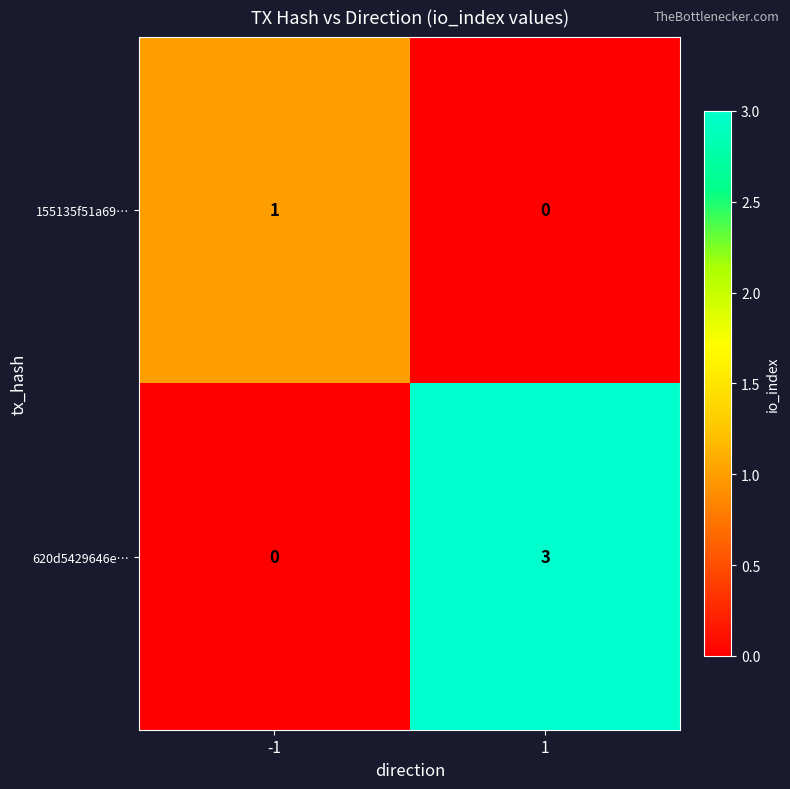

Which series changed the most between -1 and 1?

620d5429646e…